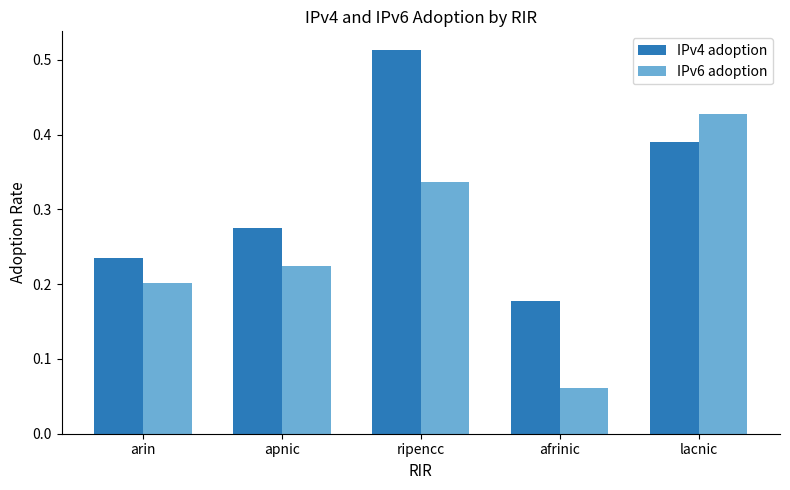

Which label corresponds to the smallest value in the chart?

afrinic